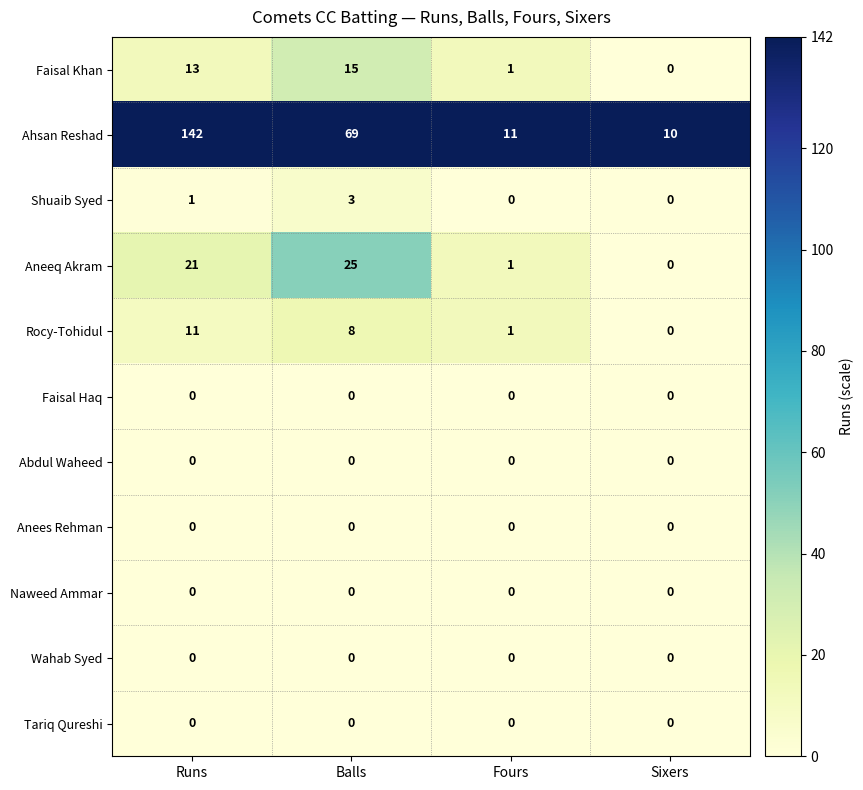

What is the difference between the highest and lowest values at Sixers?

10